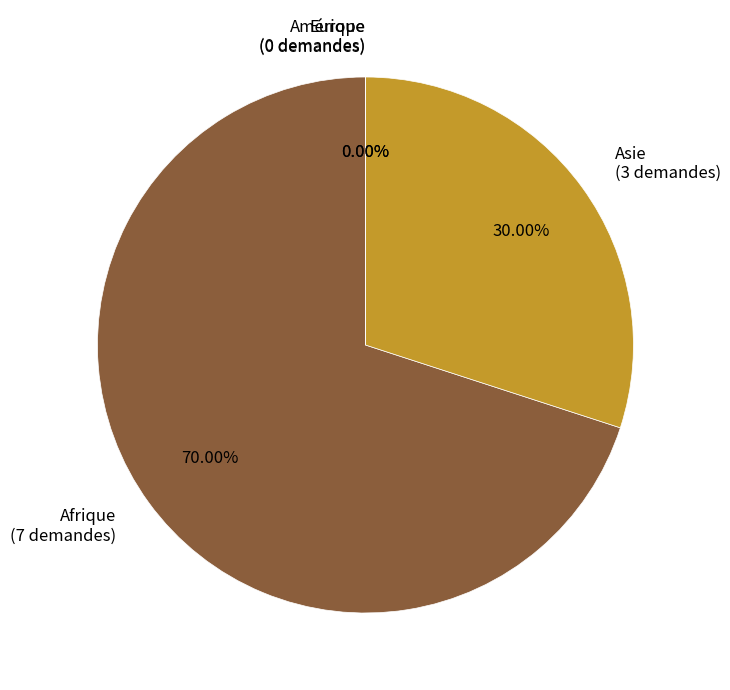

To the nearest percent, what is the average slice percentage?

25%